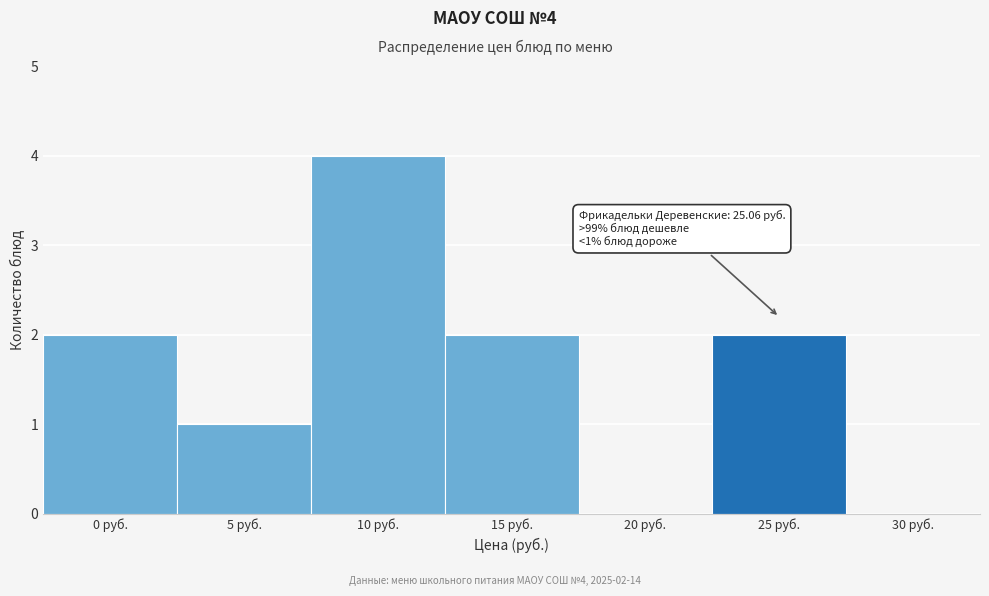

Reading right to left, list all the values displayed in this chart.

30 руб.=0	25 руб.=2	20 руб.=0	15 руб.=2	10 руб.=4	5 руб.=1	0 руб.=2